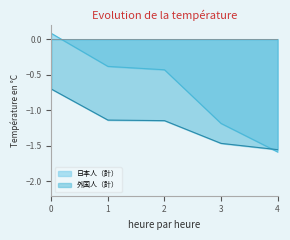

Which label corresponds to the smallest value in the chart?

4